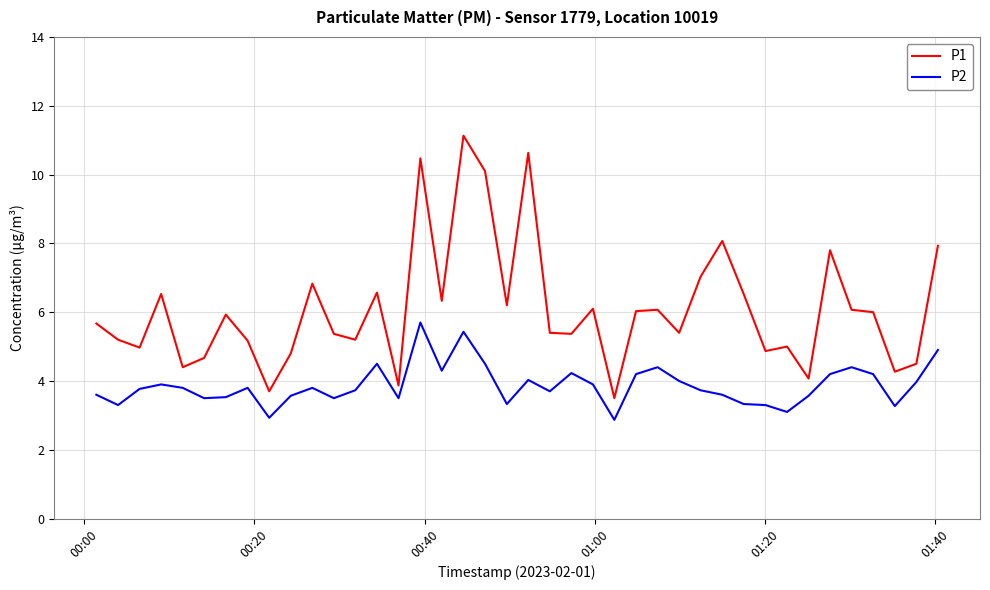

Rank the series by their average value, from highest to lowest.

P1, P2